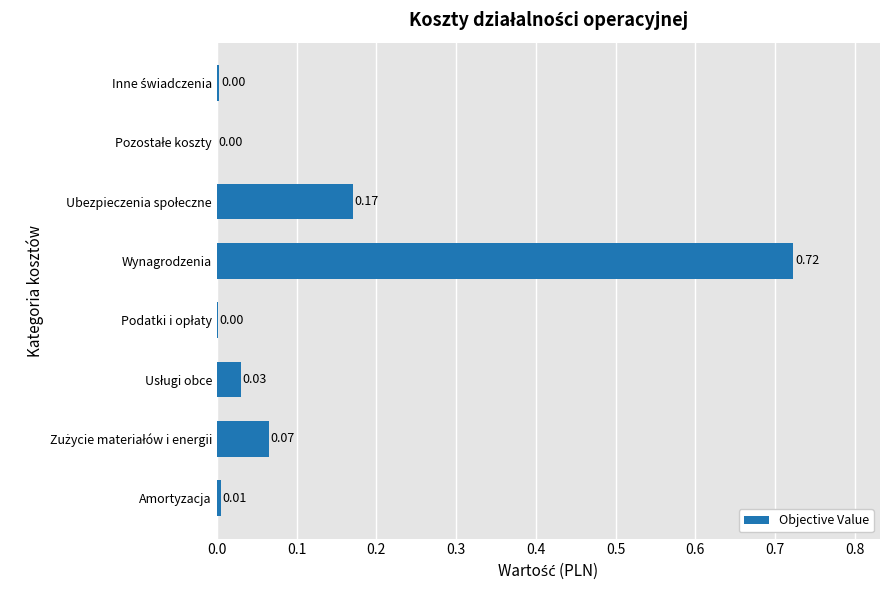

Which label corresponds to the largest value in the chart?

Wynagrodzenia